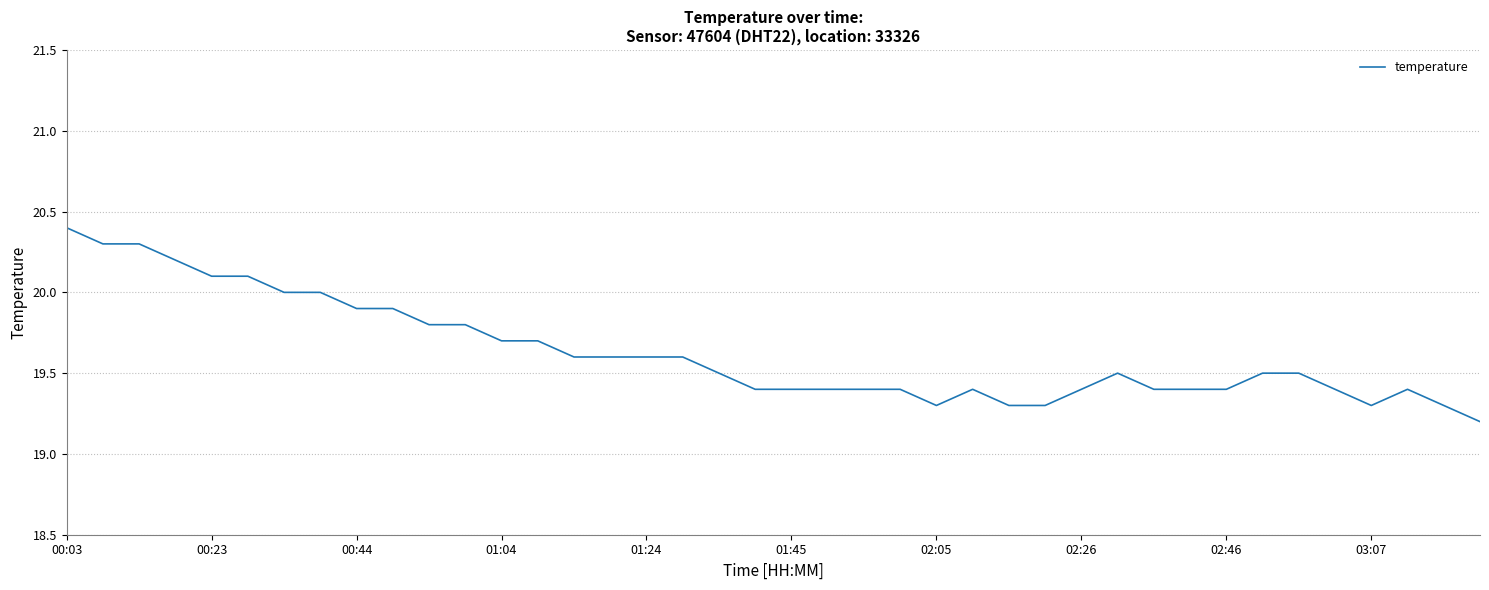

What is the greatest value displayed?

20.4